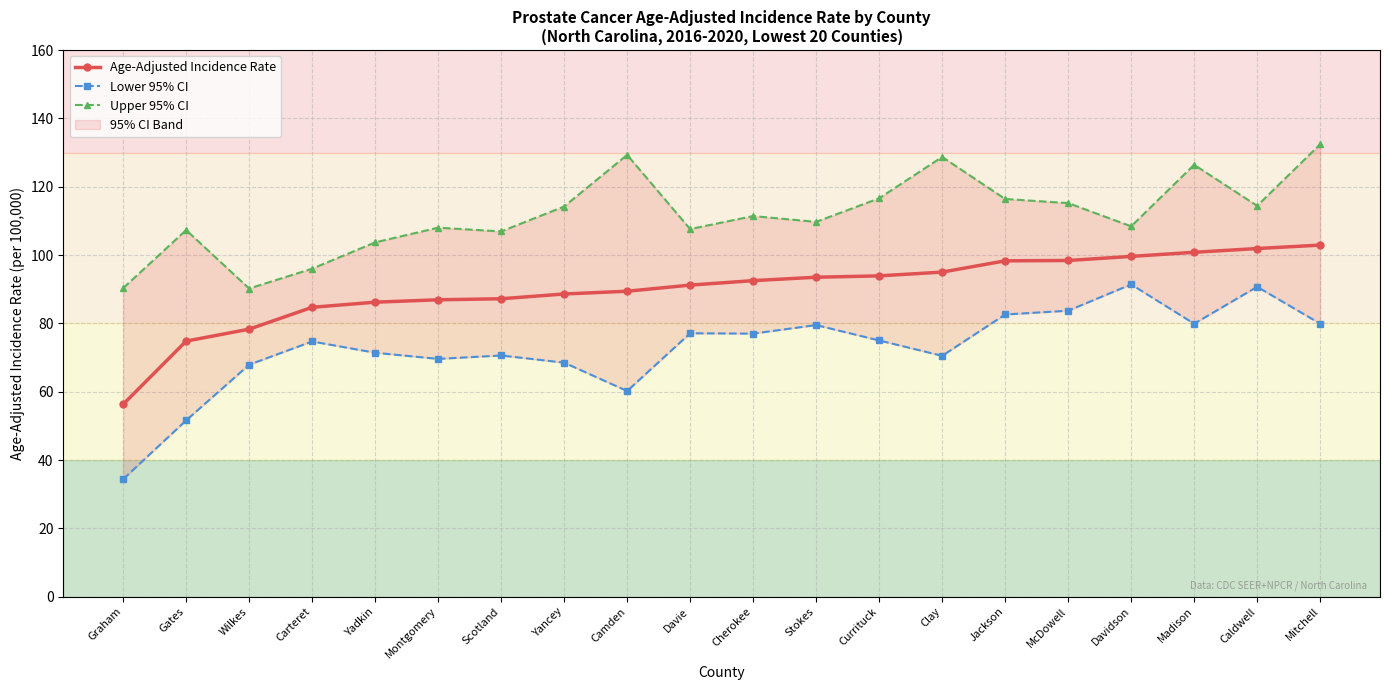

What is the average value of the Lower 95% CI series?

72.8